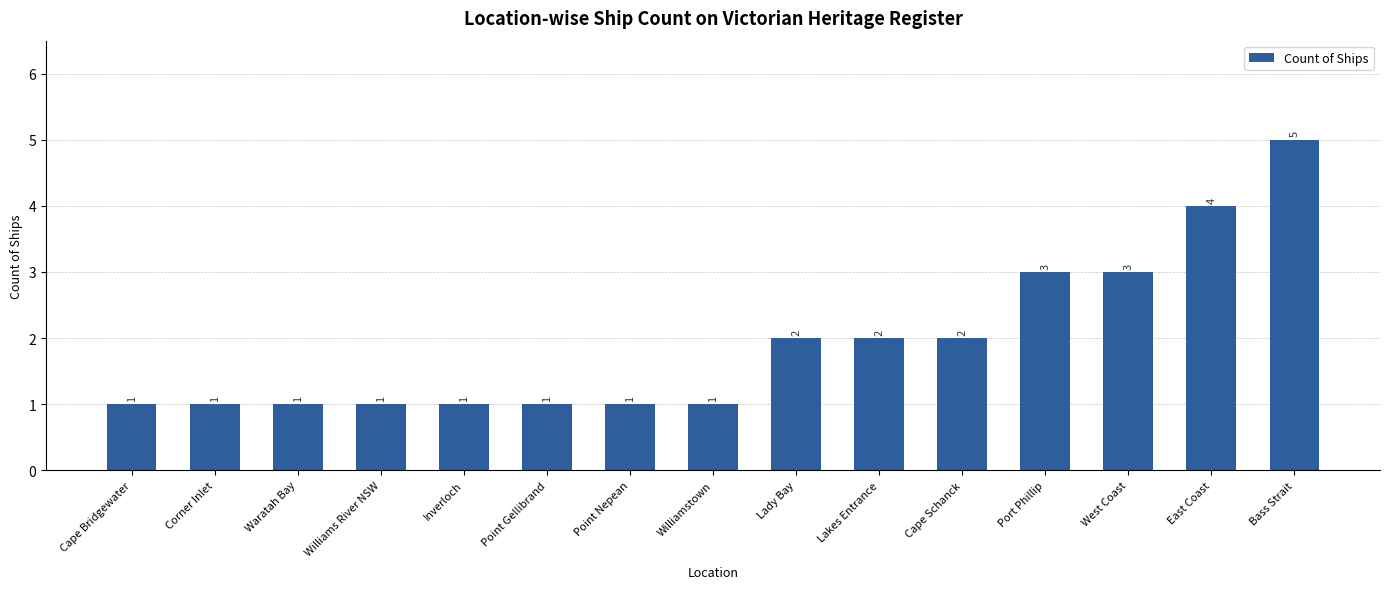

What is the label of the 8th bar from the left?

Williamstown